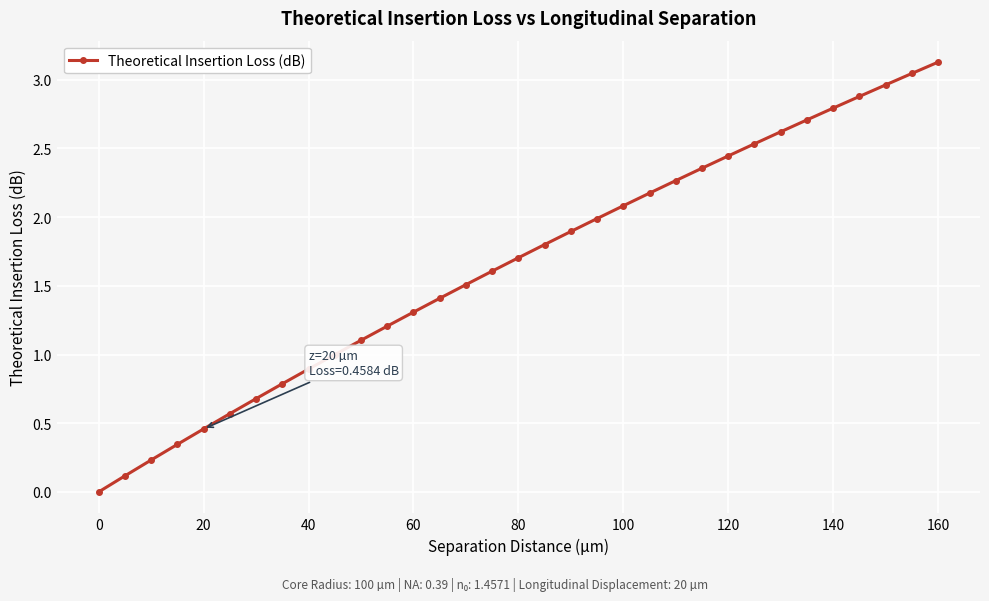

True or false: there are more than 1 points higher than both neighbors.

False